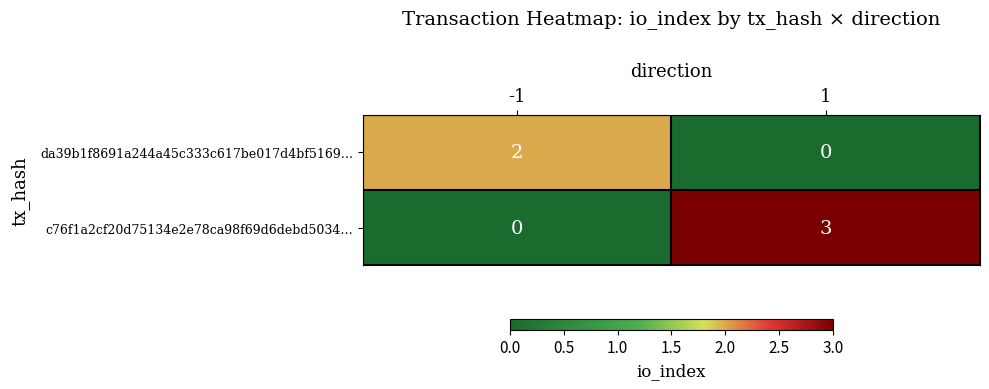

What is the difference between the highest and lowest values at 1?

3